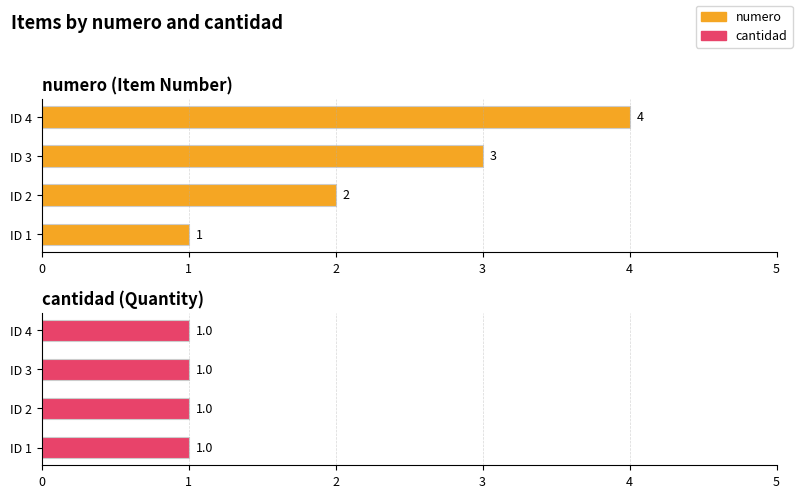

Is the value of numero at 0 greater than the value of cantidad at 3?

Yes